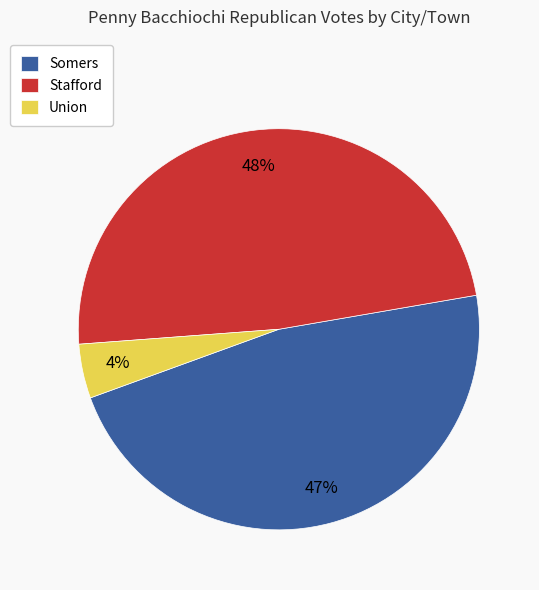

To the nearest percent, what is the combined percentage of Somers and Union?

52%